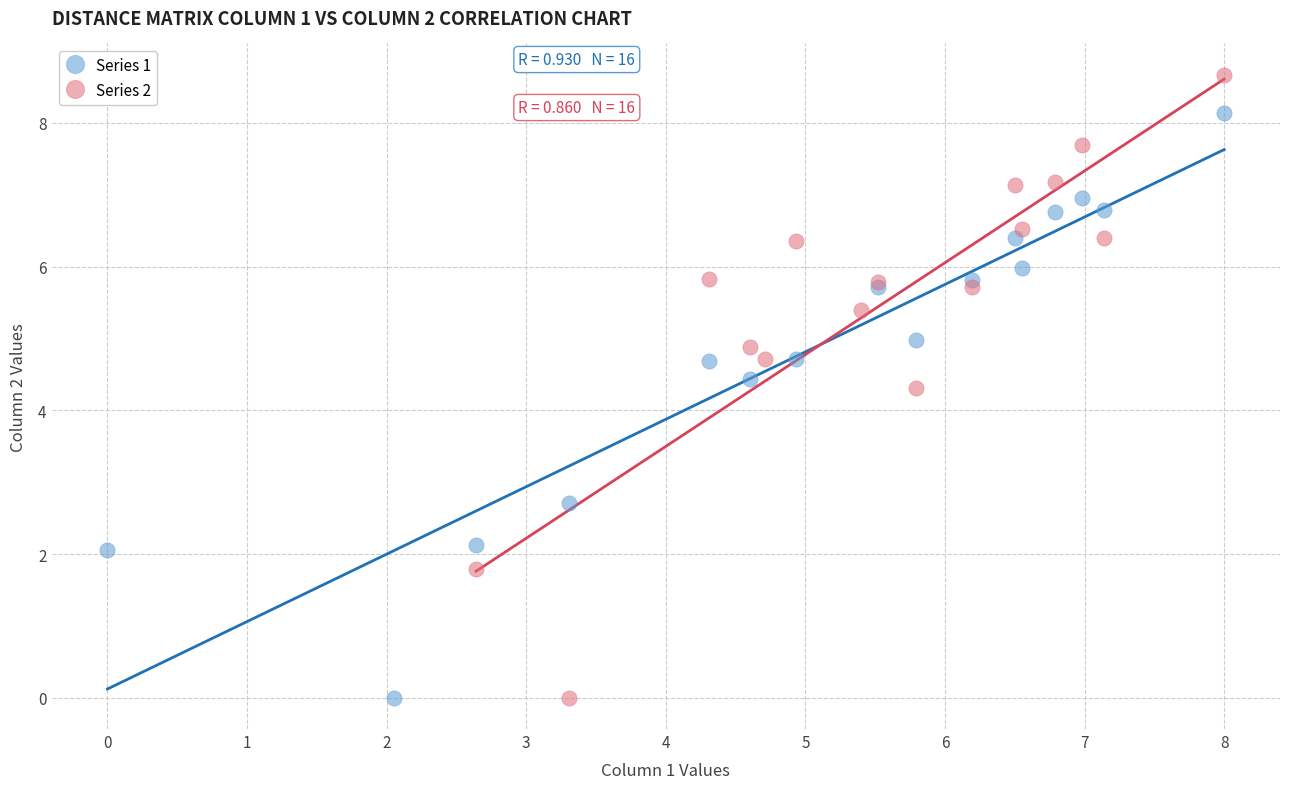

What are all the series names shown in the legend?

Series 1, Series 2